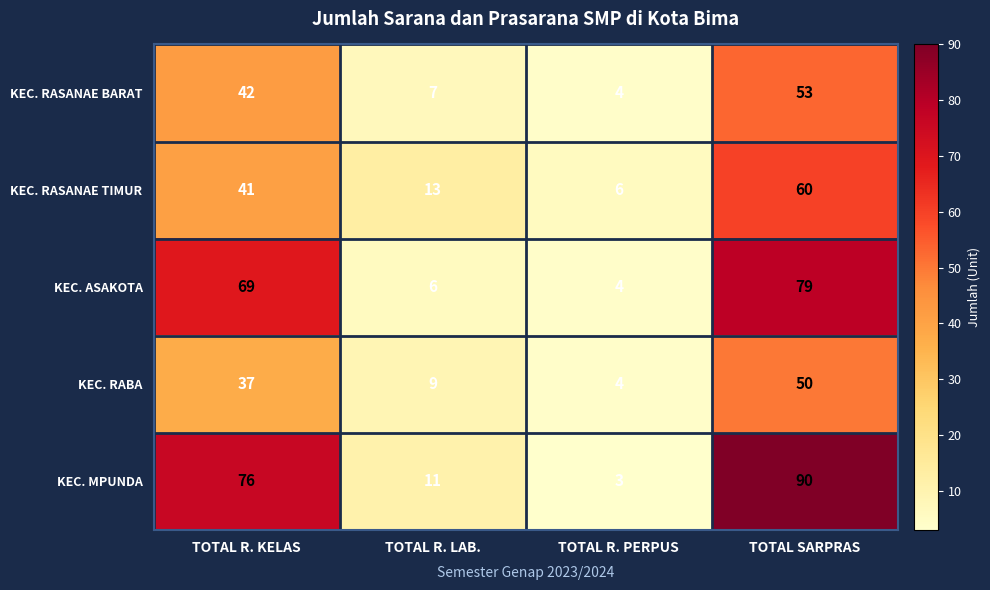

Reading right to left, extract all data points from this chart.

KEC. RASANAE BARAT: 53	4	7	42
KEC. RASANAE TIMUR: 60	6	13	41
KEC. ASAKOTA: 79	4	6	69
KEC. RABA: 50	4	9	37
KEC. MPUNDA: 90	3	11	76